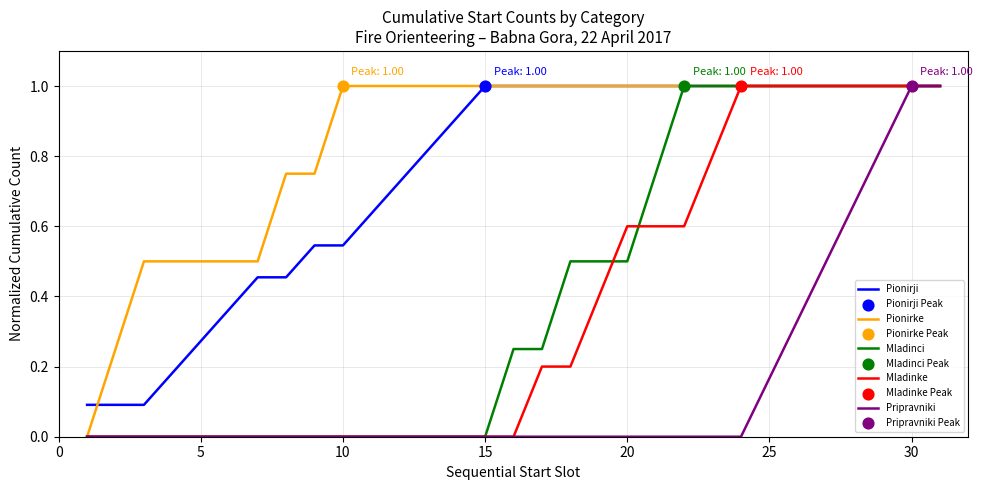

Which series has the largest total across all categories?

Pionirke